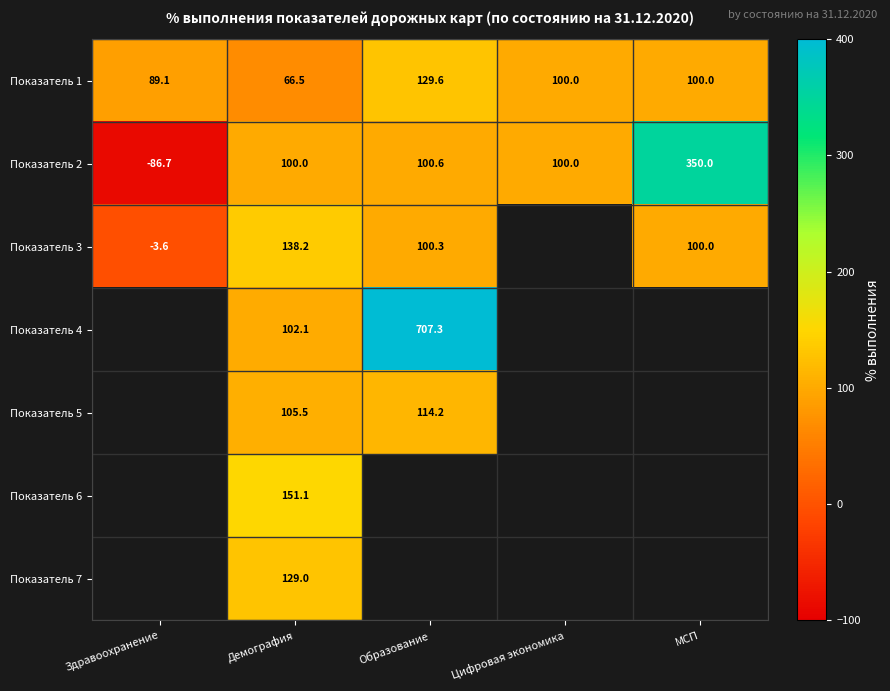

What is the minimum value for Показатель 2?

-86.7